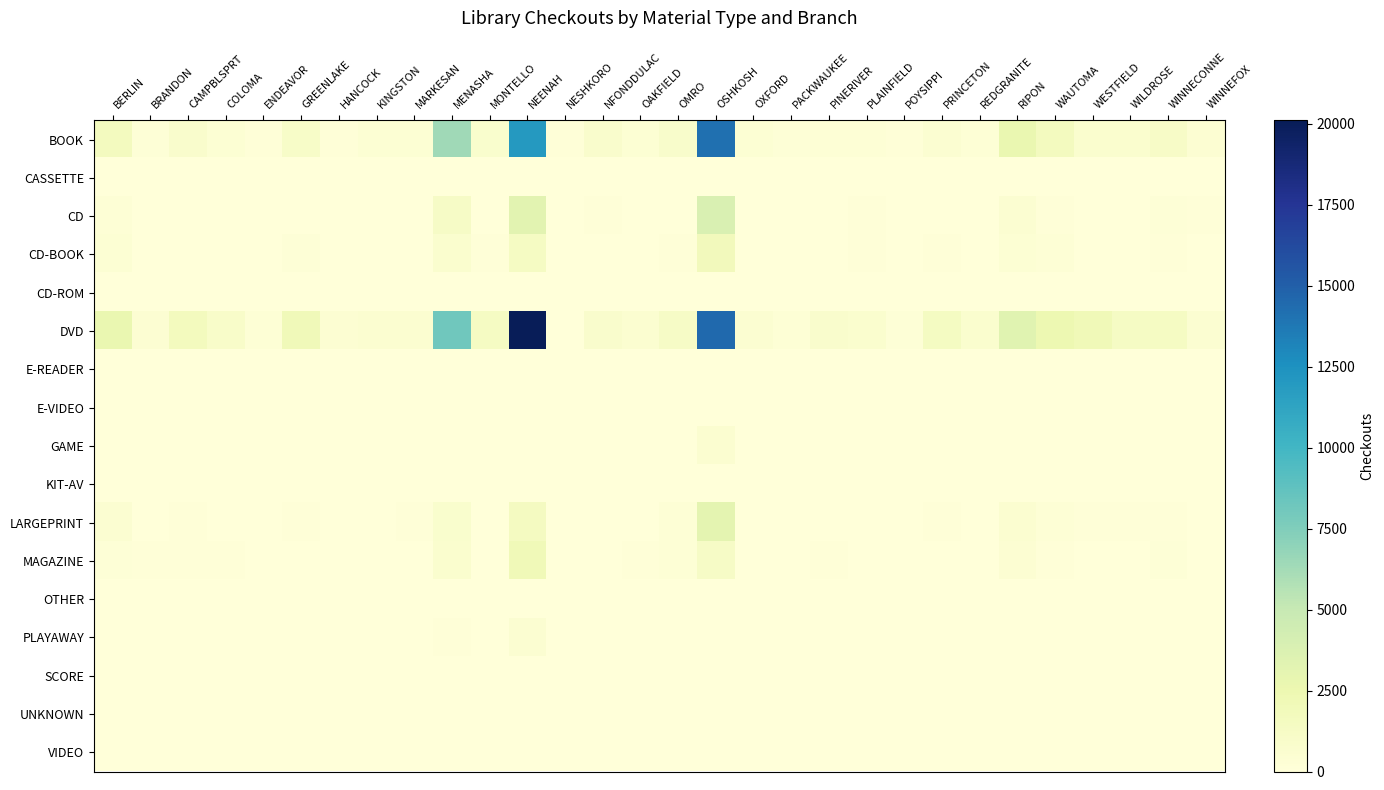

Reading left to right, extract all data points from this chart.

BOOK: BERLIN=1615	BRANDON=164	CAMPBLSPRT=803	COLOMA=361	ENDEAVOR=121	GREENLAKE=1062	HANCOCK=122	KINGSTON=318	MARKESAN=376	MENASHA=6426	MONTELLO=709	NEENAH=11999	NESHKORO=85	NFONDDULAC=815	OAKFIELD=355	OMRO=899	OSHKOSH=14133	OXFORD=324	PACKWAUKEE=165	PINERIVER=307	PLAINFIELD=292	POYSIPPI=126	PRINCETON=491	REDGRANITE=313	RIPON=2680	WAUTOMA=1629	WESTFIELD=670	WILDROSE=630	WINNECONNE=1166	WINNEFOX=420
CASSETTE: BERLIN=0	BRANDON=0	CAMPBLSPRT=3	COLOMA=0	ENDEAVOR=0	GREENLAKE=0	HANCOCK=0	KINGSTON=0	MARKESAN=0	MENASHA=0	MONTELLO=0	NEENAH=0	NESHKORO=0	NFONDDULAC=0	OAKFIELD=0	OMRO=0	OSHKOSH=9	OXFORD=0	PACKWAUKEE=0	PINERIVER=0	PLAINFIELD=0	POYSIPPI=5	PRINCETON=0	REDGRANITE=6	RIPON=0	WAUTOMA=0	WESTFIELD=0	WILDROSE=0	WINNECONNE=0	WINNEFOX=0
CD: BERLIN=303	BRANDON=17	CAMPBLSPRT=54	COLOMA=29	ENDEAVOR=17	GREENLAKE=48	HANCOCK=38	KINGSTON=1	MARKESAN=26	MENASHA=1217	MONTELLO=66	NEENAH=3247	NESHKORO=1	NFONDDULAC=139	OAKFIELD=44	OMRO=50	OSHKOSH=3780	OXFORD=2	PACKWAUKEE=8	PINERIVER=27	PLAINFIELD=108	POYSIPPI=2	PRINCETON=15	REDGRANITE=8	RIPON=495	WAUTOMA=120	WESTFIELD=68	WILDROSE=56	WINNECONNE=218	WINNEFOX=128
CD-BOOK: BERLIN=363	BRANDON=7	CAMPBLSPRT=63	COLOMA=42	ENDEAVOR=11	GREENLAKE=231	HANCOCK=13	KINGSTON=58	MARKESAN=31	MENASHA=676	MONTELLO=101	NEENAH=1376	NESHKORO=10	NFONDDULAC=62	OAKFIELD=6	OMRO=146	OSHKOSH=1811	OXFORD=50	PACKWAUKEE=27	PINERIVER=51	PLAINFIELD=83	POYSIPPI=31	PRINCETON=81	REDGRANITE=7	RIPON=345	WAUTOMA=295	WESTFIELD=70	WILDROSE=49	WINNECONNE=141	WINNEFOX=60
CD-ROM: BERLIN=0	BRANDON=0	CAMPBLSPRT=3	COLOMA=0	ENDEAVOR=0	GREENLAKE=0	HANCOCK=0	KINGSTON=0	MARKESAN=0	MENASHA=0	MONTELLO=0	NEENAH=1	NESHKORO=0	NFONDDULAC=0	OAKFIELD=0	OMRO=0	OSHKOSH=0	OXFORD=0	PACKWAUKEE=0	PINERIVER=0	PLAINFIELD=1	POYSIPPI=0	PRINCETON=0	REDGRANITE=0	RIPON=0	WAUTOMA=0	WESTFIELD=0	WILDROSE=0	WINNECONNE=0	WINNEFOX=0
DVD: BERLIN=2744	BRANDON=425	CAMPBLSPRT=1678	COLOMA=983	ENDEAVOR=253	GREENLAKE=1992	HANCOCK=412	KINGSTON=610	MARKESAN=589	MENASHA=8103	MONTELLO=1399	NEENAH=20094	NESHKORO=56	NFONDDULAC=841	OAKFIELD=601	OMRO=1234	OSHKOSH=14460	OXFORD=527	PACKWAUKEE=291	PINERIVER=809	PLAINFIELD=689	POYSIPPI=160	PRINCETON=1422	REDGRANITE=689	RIPON=3311	WAUTOMA=2488	WESTFIELD=2116	WILDROSE=1322	WINNECONNE=1398	WINNEFOX=534
E-READER: BERLIN=0	BRANDON=0	CAMPBLSPRT=0	COLOMA=0	ENDEAVOR=0	GREENLAKE=0	HANCOCK=0	KINGSTON=0	MARKESAN=0	MENASHA=0	MONTELLO=0	NEENAH=6	NESHKORO=0	NFONDDULAC=0	OAKFIELD=0	OMRO=0	OSHKOSH=0	OXFORD=0	PACKWAUKEE=0	PINERIVER=0	PLAINFIELD=0	POYSIPPI=0	PRINCETON=0	REDGRANITE=0	RIPON=0	WAUTOMA=0	WESTFIELD=0	WILDROSE=0	WINNECONNE=0	WINNEFOX=0
E-VIDEO: BERLIN=0	BRANDON=0	CAMPBLSPRT=0	COLOMA=0	ENDEAVOR=0	GREENLAKE=0	HANCOCK=0	KINGSTON=0	MARKESAN=0	MENASHA=0	MONTELLO=0	NEENAH=0	NESHKORO=0	NFONDDULAC=0	OAKFIELD=0	OMRO=3	OSHKOSH=0	OXFORD=0	PACKWAUKEE=0	PINERIVER=0	PLAINFIELD=0	POYSIPPI=0	PRINCETON=0	REDGRANITE=0	RIPON=4	WAUTOMA=0	WESTFIELD=0	WILDROSE=0	WINNECONNE=0	WINNEFOX=0
GAME: BERLIN=2	BRANDON=0	CAMPBLSPRT=10	COLOMA=2	ENDEAVOR=0	GREENLAKE=0	HANCOCK=4	KINGSTON=5	MARKESAN=6	MENASHA=28	MONTELLO=2	NEENAH=32	NESHKORO=0	NFONDDULAC=4	OAKFIELD=0	OMRO=43	OSHKOSH=622	OXFORD=4	PACKWAUKEE=2	PINERIVER=0	PLAINFIELD=2	POYSIPPI=0	PRINCETON=1	REDGRANITE=0	RIPON=8	WAUTOMA=42	WESTFIELD=6	WILDROSE=2	WINNECONNE=11	WINNEFOX=7
KIT-AV: BERLIN=0	BRANDON=0	CAMPBLSPRT=0	COLOMA=0	ENDEAVOR=0	GREENLAKE=0	HANCOCK=0	KINGSTON=0	MARKESAN=2	MENASHA=0	MONTELLO=1	NEENAH=1	NESHKORO=0	NFONDDULAC=0	OAKFIELD=0	OMRO=2	OSHKOSH=1	OXFORD=0	PACKWAUKEE=0	PINERIVER=0	PLAINFIELD=0	POYSIPPI=0	PRINCETON=0	REDGRANITE=0	RIPON=0	WAUTOMA=4	WESTFIELD=0	WILDROSE=27	WINNECONNE=0	WINNEFOX=1
LARGEPRINT: BERLIN=495	BRANDON=25	CAMPBLSPRT=133	COLOMA=8	ENDEAVOR=35	GREENLAKE=144	HANCOCK=14	KINGSTON=39	MARKESAN=153	MENASHA=761	MONTELLO=58	NEENAH=1532	NESHKORO=3	NFONDDULAC=62	OAKFIELD=48	OMRO=238	OSHKOSH=3109	OXFORD=21	PACKWAUKEE=70	PINERIVER=14	PLAINFIELD=21	POYSIPPI=31	PRINCETON=88	REDGRANITE=68	RIPON=579	WAUTOMA=236	WESTFIELD=150	WILDROSE=95	WINNECONNE=138	WINNEFOX=18
MAGAZINE: BERLIN=161	BRANDON=83	CAMPBLSPRT=91	COLOMA=92	ENDEAVOR=6	GREENLAKE=69	HANCOCK=55	KINGSTON=19	MARKESAN=12	MENASHA=646	MONTELLO=23	NEENAH=2061	NESHKORO=0	NFONDDULAC=38	OAKFIELD=96	OMRO=237	OSHKOSH=1215	OXFORD=30	PACKWAUKEE=16	PINERIVER=99	PLAINFIELD=66	POYSIPPI=51	PRINCETON=30	REDGRANITE=77	RIPON=451	WAUTOMA=88	WESTFIELD=51	WILDROSE=55	WINNECONNE=177	WINNEFOX=14
OTHER: BERLIN=0	BRANDON=0	CAMPBLSPRT=0	COLOMA=0	ENDEAVOR=0	GREENLAKE=0	HANCOCK=0	KINGSTON=0	MARKESAN=22	MENASHA=9	MONTELLO=17	NEENAH=41	NESHKORO=0	NFONDDULAC=0	OAKFIELD=0	OMRO=0	OSHKOSH=18	OXFORD=0	PACKWAUKEE=0	PINERIVER=0	PLAINFIELD=0	POYSIPPI=0	PRINCETON=0	REDGRANITE=0	RIPON=11	WAUTOMA=0	WESTFIELD=0	WILDROSE=0	WINNECONNE=0	WINNEFOX=0
PLAYAWAY: BERLIN=51	BRANDON=3	CAMPBLSPRT=7	COLOMA=4	ENDEAVOR=0	GREENLAKE=9	HANCOCK=0	KINGSTON=0	MARKESAN=5	MENASHA=117	MONTELLO=3	NEENAH=543	NESHKORO=0	NFONDDULAC=2	OAKFIELD=0	OMRO=15	OSHKOSH=15	OXFORD=0	PACKWAUKEE=0	PINERIVER=0	PLAINFIELD=2	POYSIPPI=1	PRINCETON=17	REDGRANITE=2	RIPON=17	WAUTOMA=12	WESTFIELD=8	WILDROSE=5	WINNECONNE=0	WINNEFOX=1
SCORE: BERLIN=5	BRANDON=0	CAMPBLSPRT=3	COLOMA=0	ENDEAVOR=0	GREENLAKE=0	HANCOCK=0	KINGSTON=0	MARKESAN=0	MENASHA=8	MONTELLO=0	NEENAH=19	NESHKORO=0	NFONDDULAC=1	OAKFIELD=0	OMRO=2	OSHKOSH=55	OXFORD=0	PACKWAUKEE=0	PINERIVER=0	PLAINFIELD=0	POYSIPPI=0	PRINCETON=0	REDGRANITE=0	RIPON=1	WAUTOMA=0	WESTFIELD=0	WILDROSE=0	WINNECONNE=1	WINNEFOX=1
UNKNOWN: BERLIN=0	BRANDON=0	CAMPBLSPRT=0	COLOMA=0	ENDEAVOR=0	GREENLAKE=0	HANCOCK=0	KINGSTON=0	MARKESAN=0	MENASHA=0	MONTELLO=0	NEENAH=0	NESHKORO=0	NFONDDULAC=0	OAKFIELD=0	OMRO=0	OSHKOSH=63	OXFORD=0	PACKWAUKEE=0	PINERIVER=0	PLAINFIELD=0	POYSIPPI=0	PRINCETON=0	REDGRANITE=0	RIPON=0	WAUTOMA=0	WESTFIELD=0	WILDROSE=0	WINNECONNE=0	WINNEFOX=0
VIDEO: BERLIN=1	BRANDON=0	CAMPBLSPRT=1	COLOMA=1	ENDEAVOR=0	GREENLAKE=0	HANCOCK=14	KINGSTON=0	MARKESAN=15	MENASHA=14	MONTELLO=2	NEENAH=37	NESHKORO=0	NFONDDULAC=2	OAKFIELD=0	OMRO=0	OSHKOSH=5	OXFORD=0	PACKWAUKEE=1	PINERIVER=1	PLAINFIELD=0	POYSIPPI=39	PRINCETON=1	REDGRANITE=1	RIPON=26	WAUTOMA=64	WESTFIELD=71	WILDROSE=18	WINNECONNE=2	WINNEFOX=2